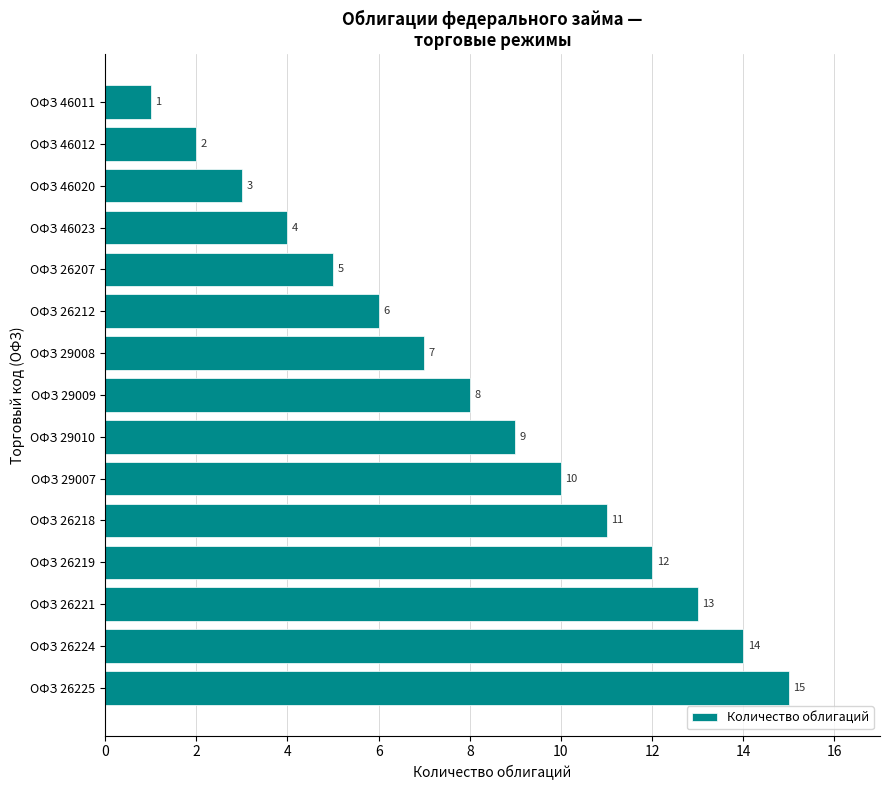

What is the approximate value at ОФЗ 29007, to the nearest 10?

10